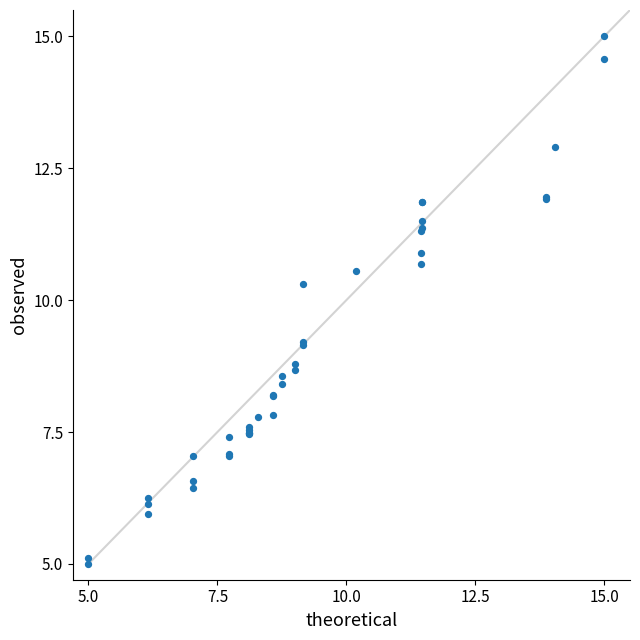

What Y value in the scatter plot is closest to 10?

10.3